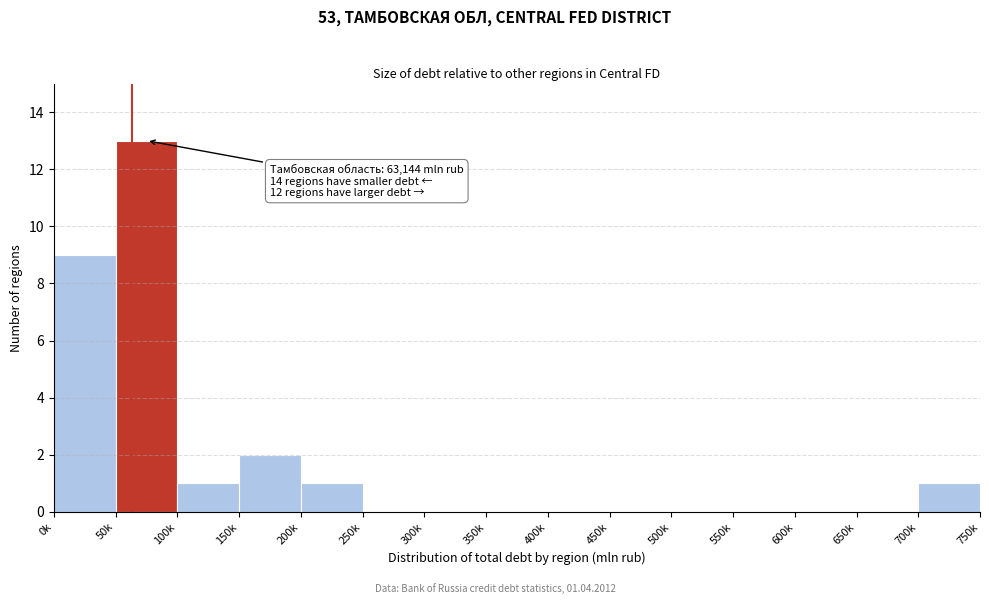

Reading left to right, what are all the values shown in this chart?

0k=9	50k=13	100k=1	150k=2	200k=1	250k=0	300k=0	350k=0	400k=0	450k=0	500k=0	550k=0	600k=0	650k=0	700k=1